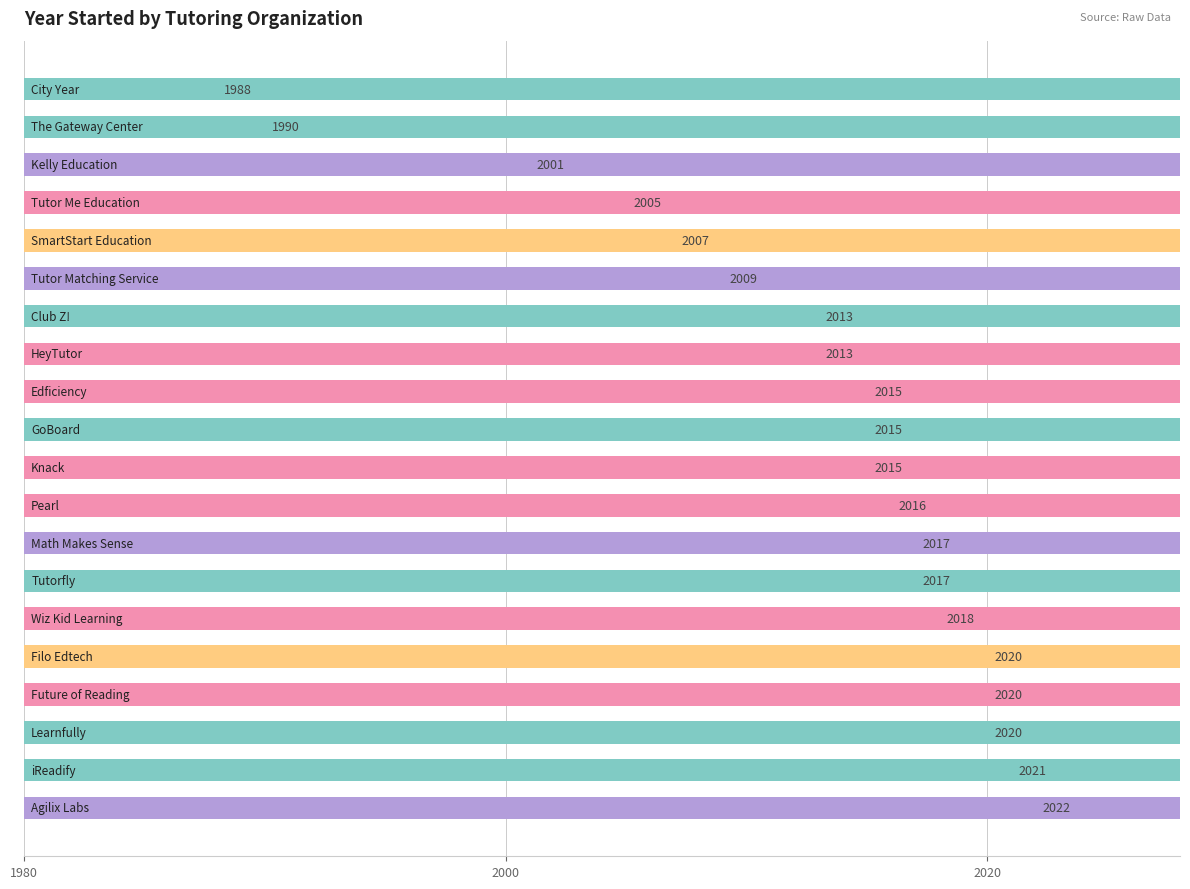

What is the average value?

2012